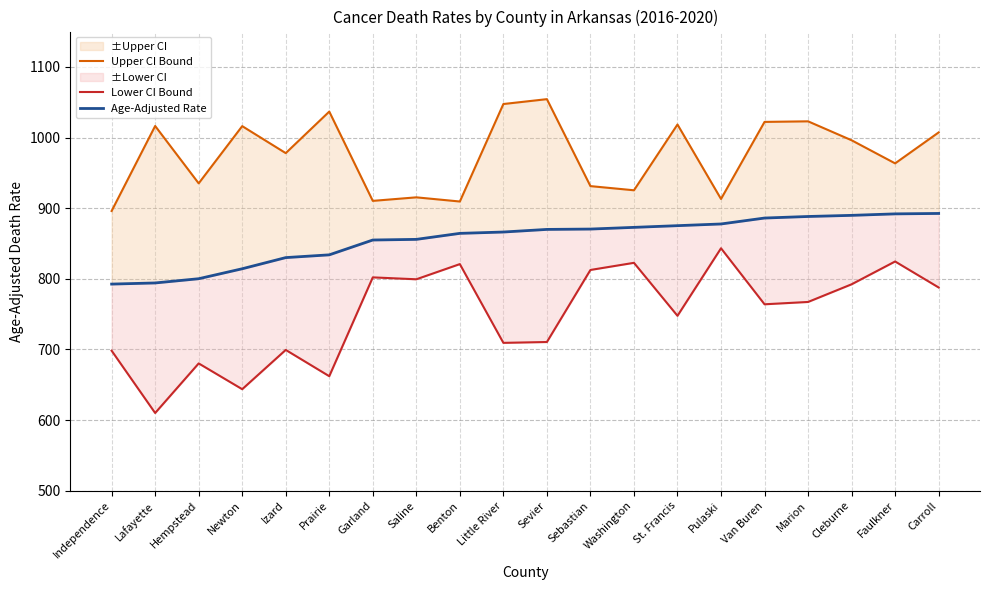

What is the label of the 11th point from the right?

Little River